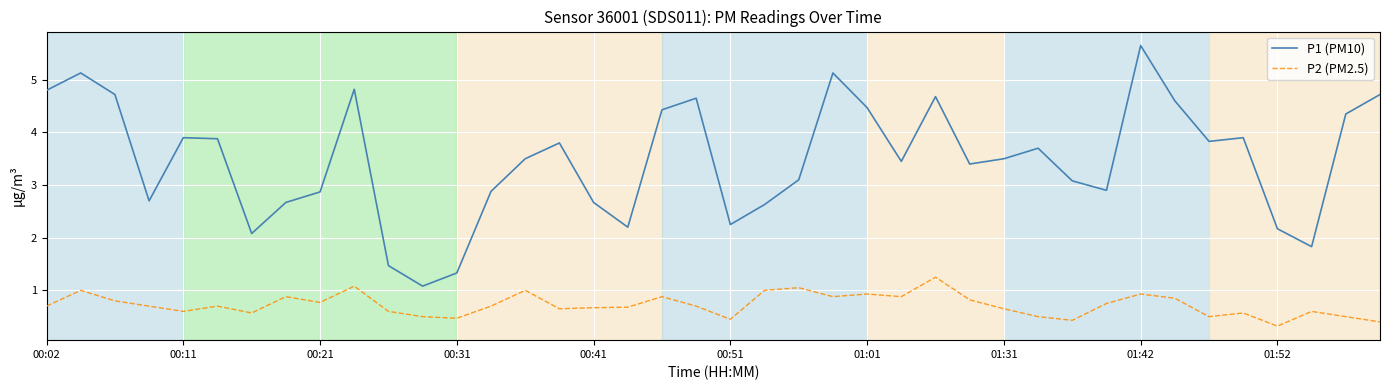

True or false: P1 (PM10) and P2 (PM2.5) intersect in this chart.

False